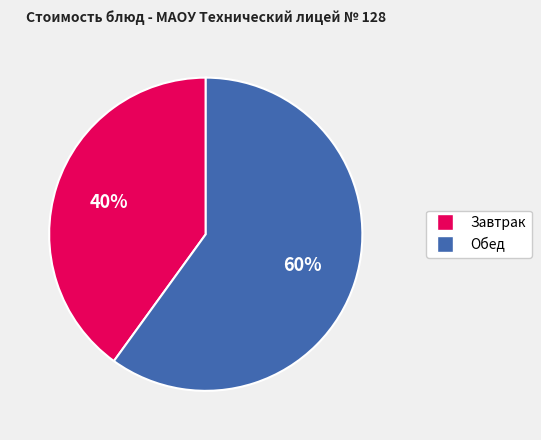

Is there a majority slice in this chart?

Yes